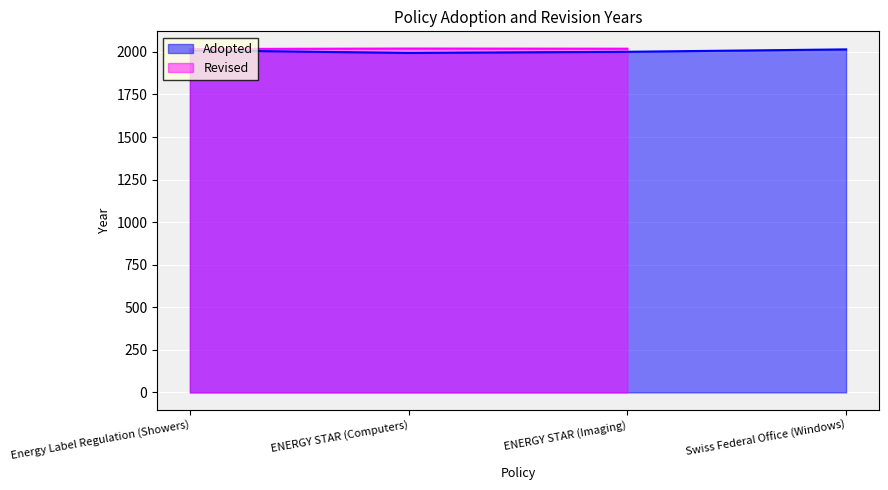

Which category has the highest value across all series?

Swiss Federal Office (Windows)